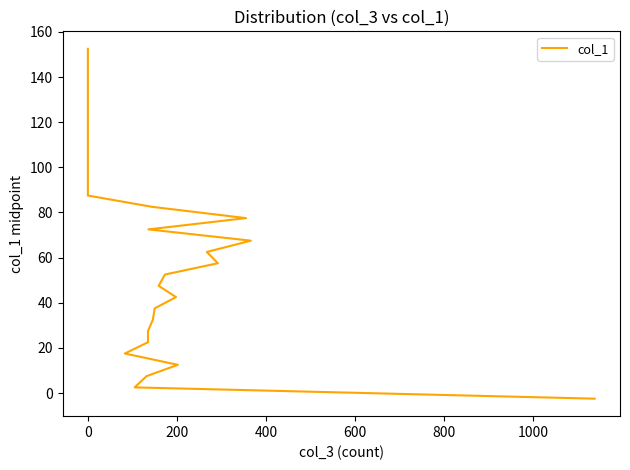

What is the greatest value displayed?

152.5